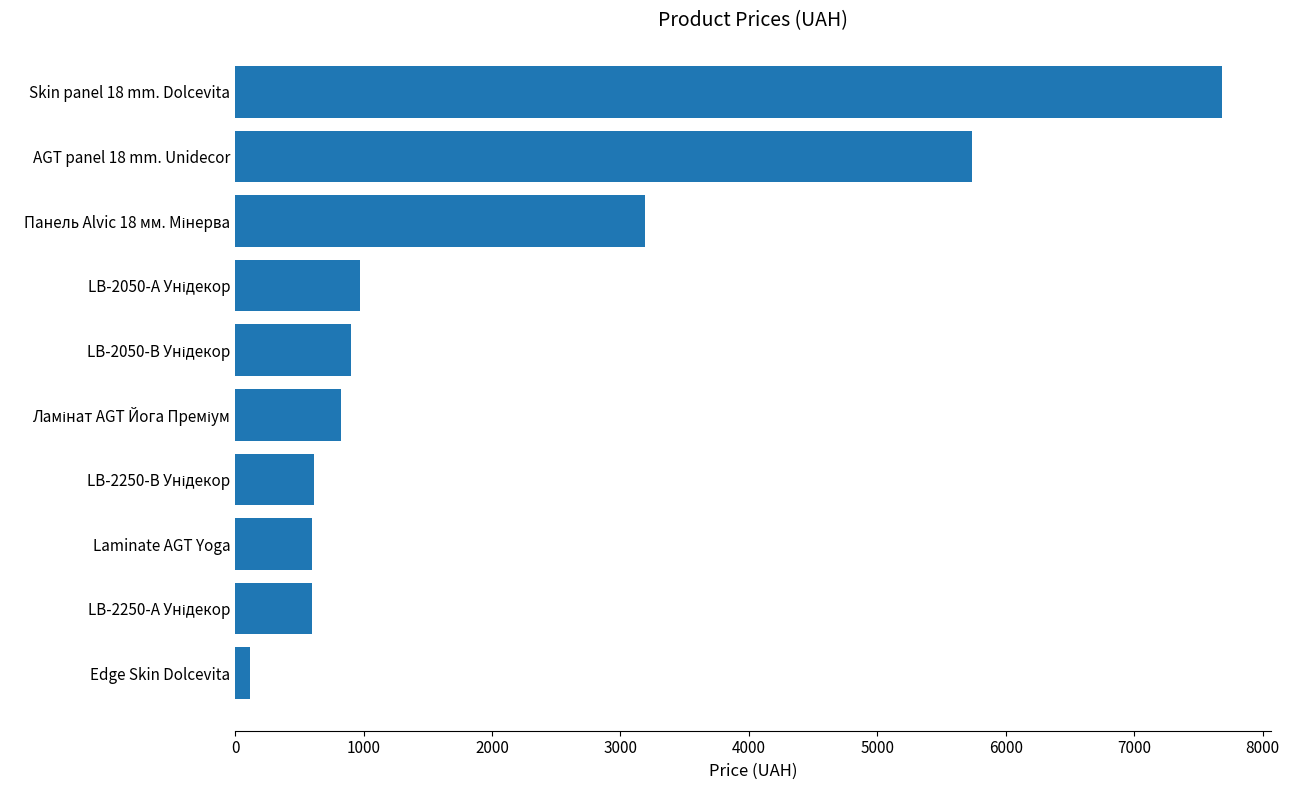

Does the chart contain stacked bars?

No